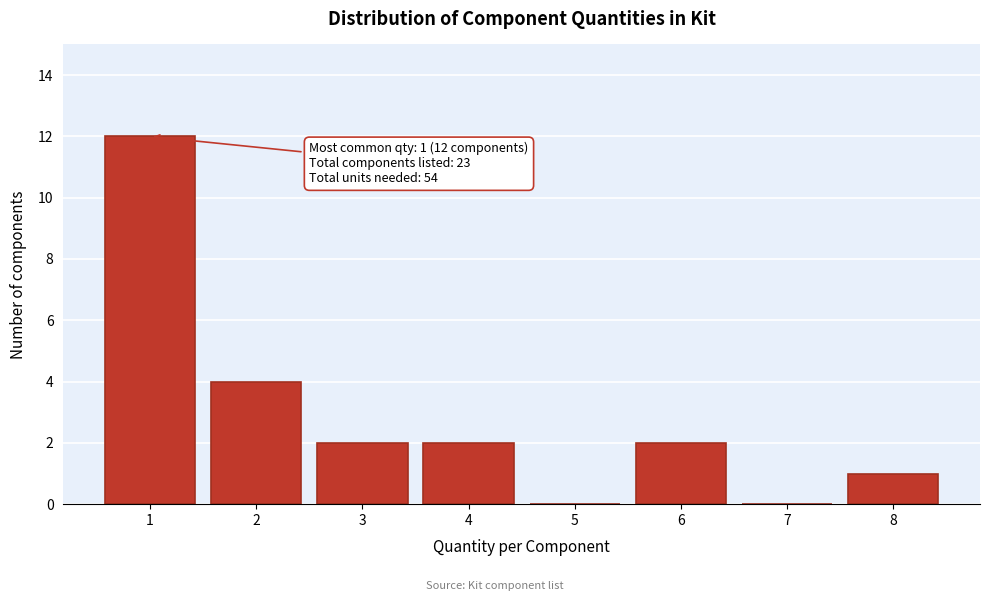

Reading left to right, extract all data points from this chart.

1=12	2=4	3=2	4=2	5=0	6=2	7=0	8=1